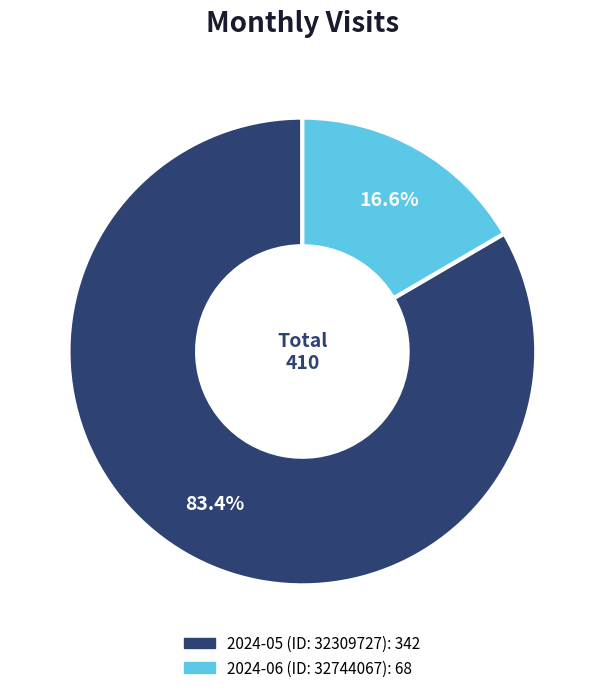

Count the number of slices in the pie.

2